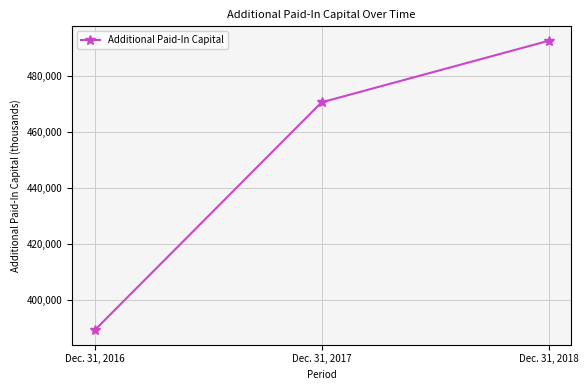

What is the ratio of the value at Dec. 31, 2017 to the value at Dec. 31, 2018?

1.0